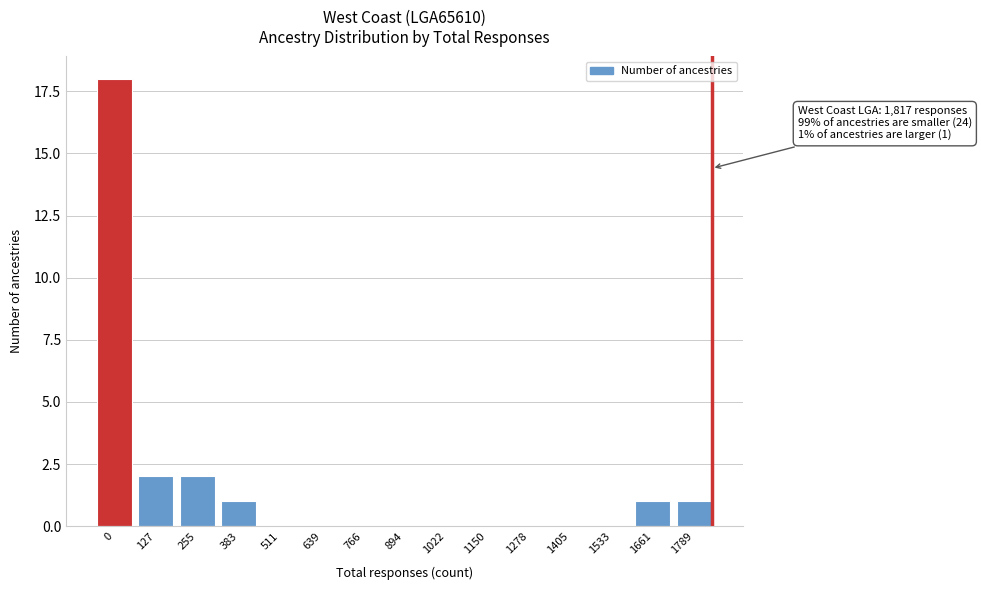

Reading right to left, what are all the values shown in this chart?

1789=1	1661=1	1533=0	1405=0	1278=0	1150=0	1022=0	894=0	766=0	639=0	511=0	383=1	255=2	127=2	0=18